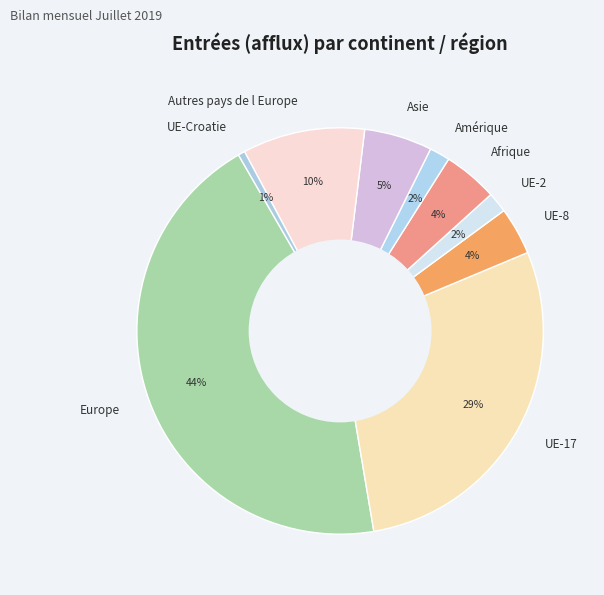

To the nearest percent, what portion does UE-17 represent?

29%